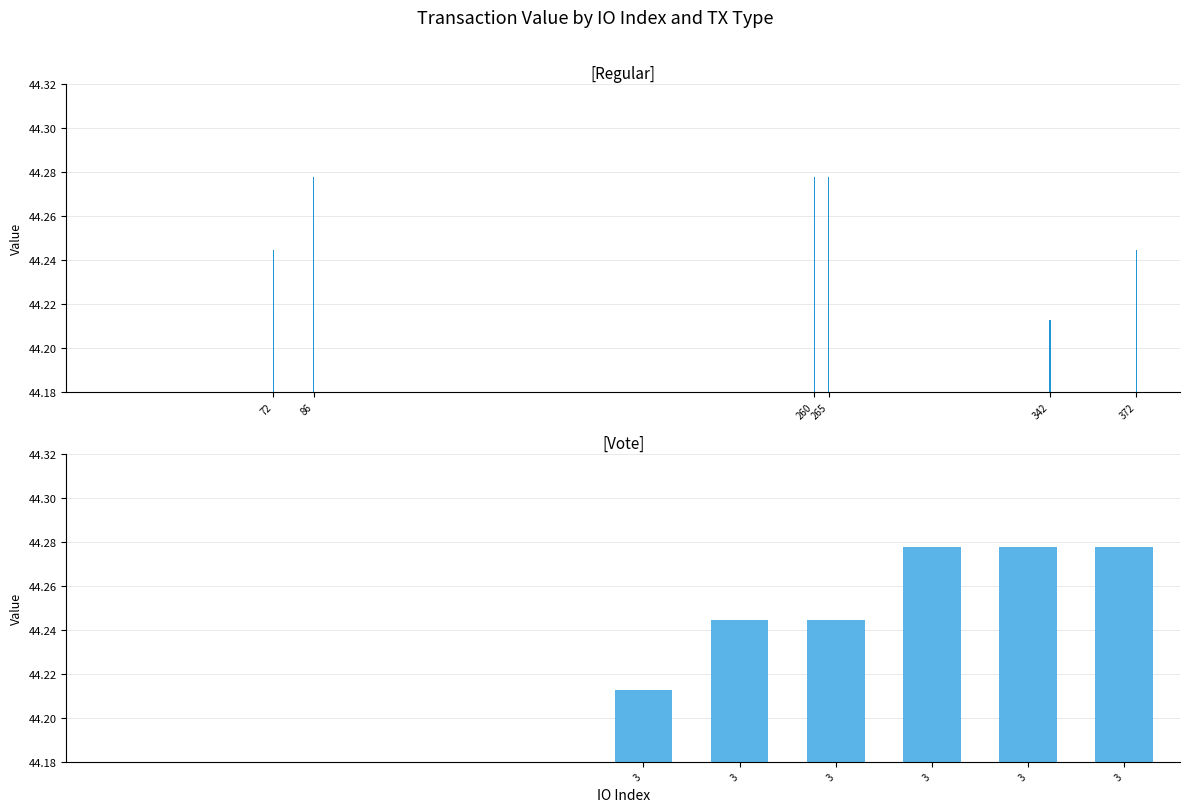

Which category has the highest value in the Regular series?

260